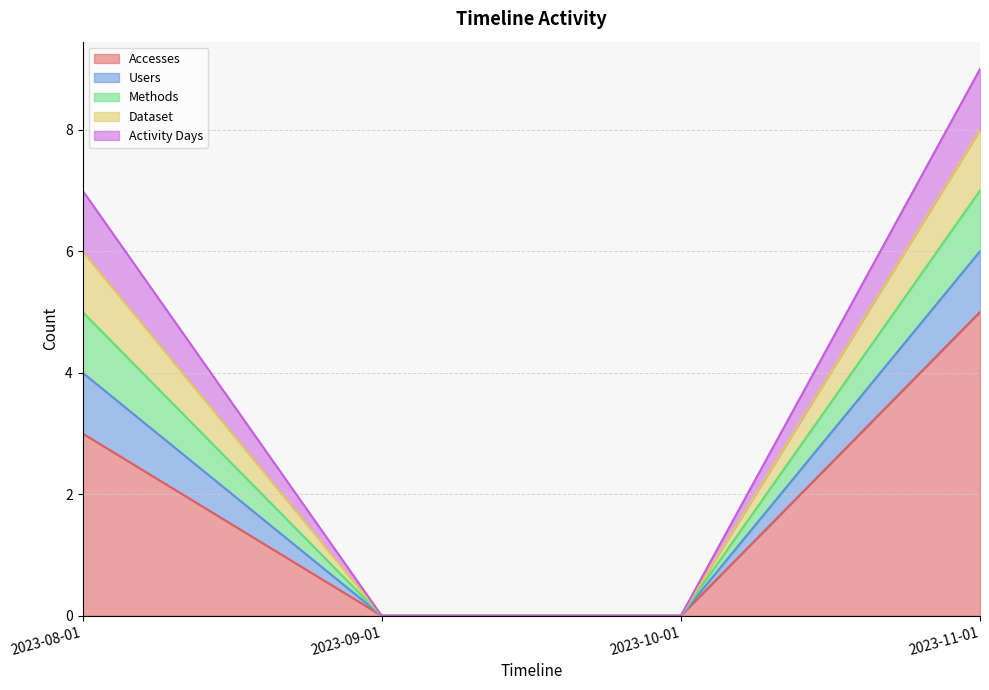

Is the value of Accesses at 2023-10-01 greater than the value of Methods at 2023-11-01?

No